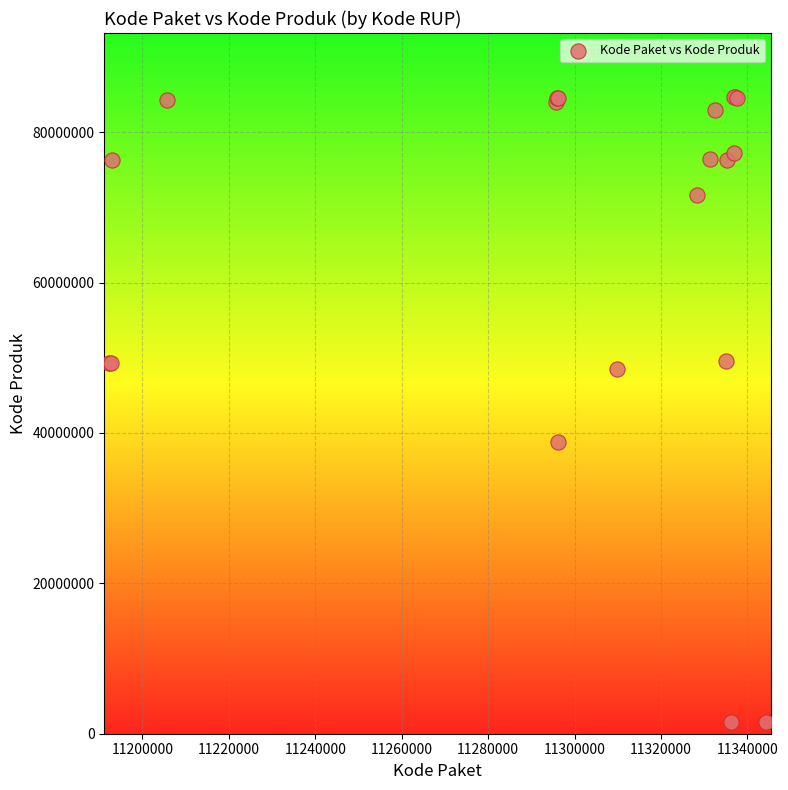

What Y value in the scatter plot is closest to 43108744?

38839757